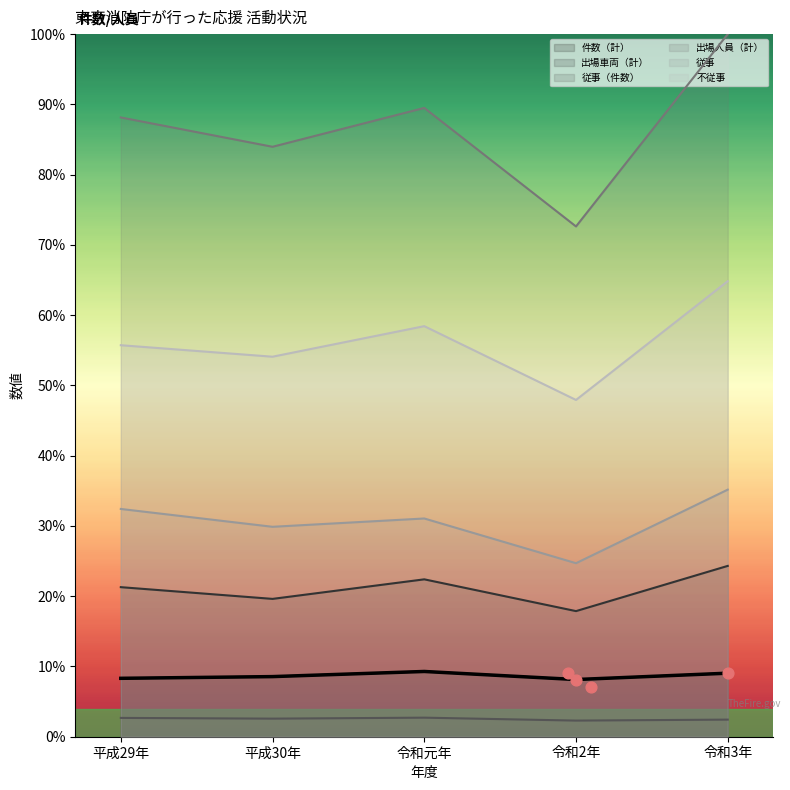

What are all the series names shown in the legend?

件数（計）, 出場車両（計）, 従事（件数）, 出場人員（計）, 従事, 不従事